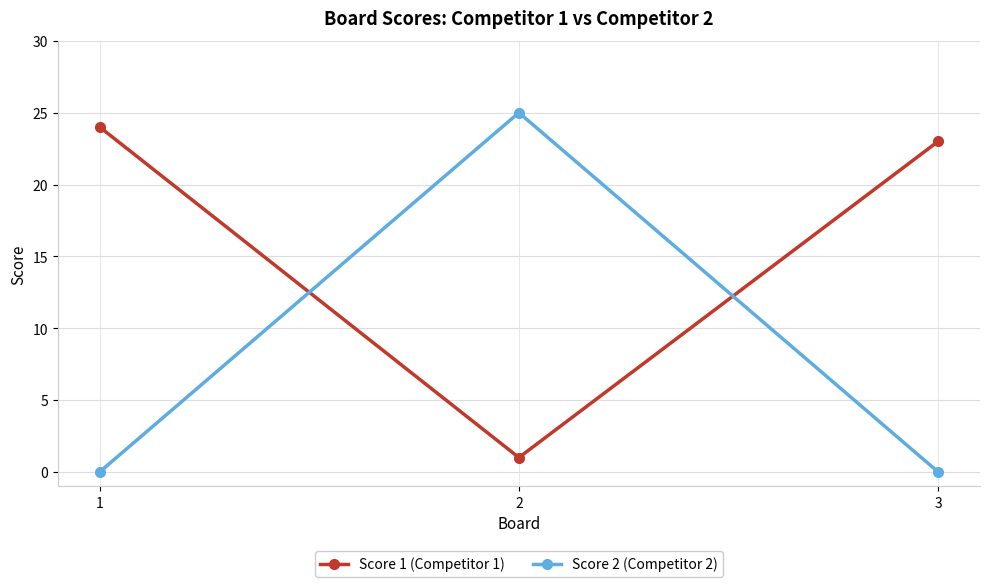

Does the chart have visible grid lines?

Yes